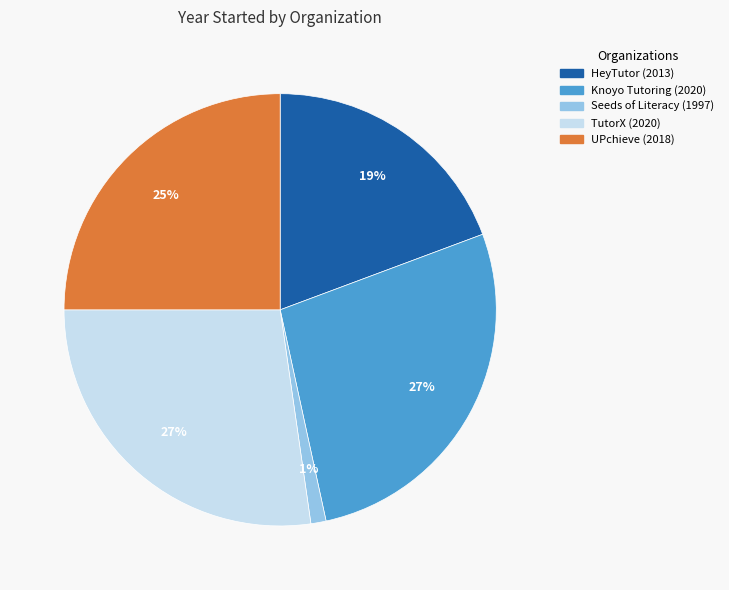

To the nearest percent, what is the difference between the largest and smallest slice percentages?

26%